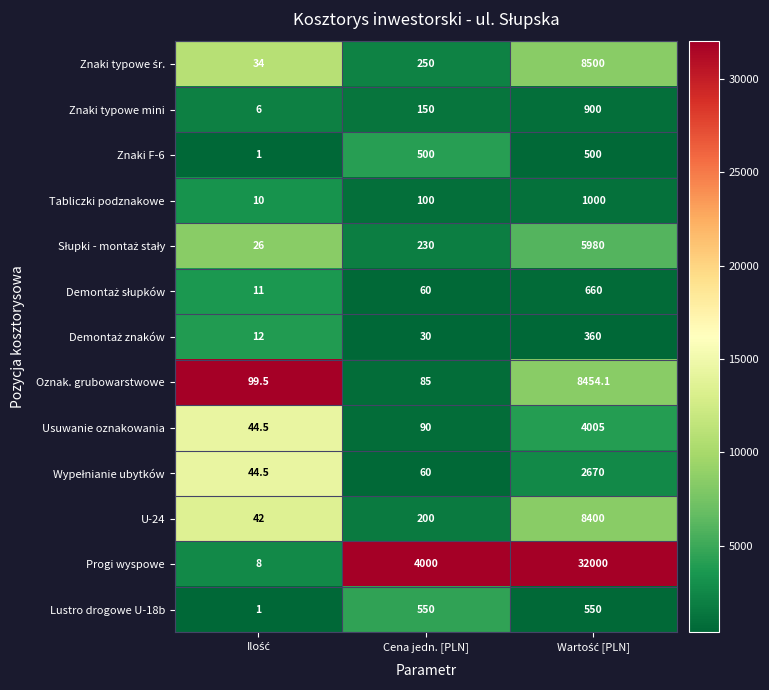

The value of Progi wyspowe at Cena jedn. [PLN] is 4000.0. True or false?

True